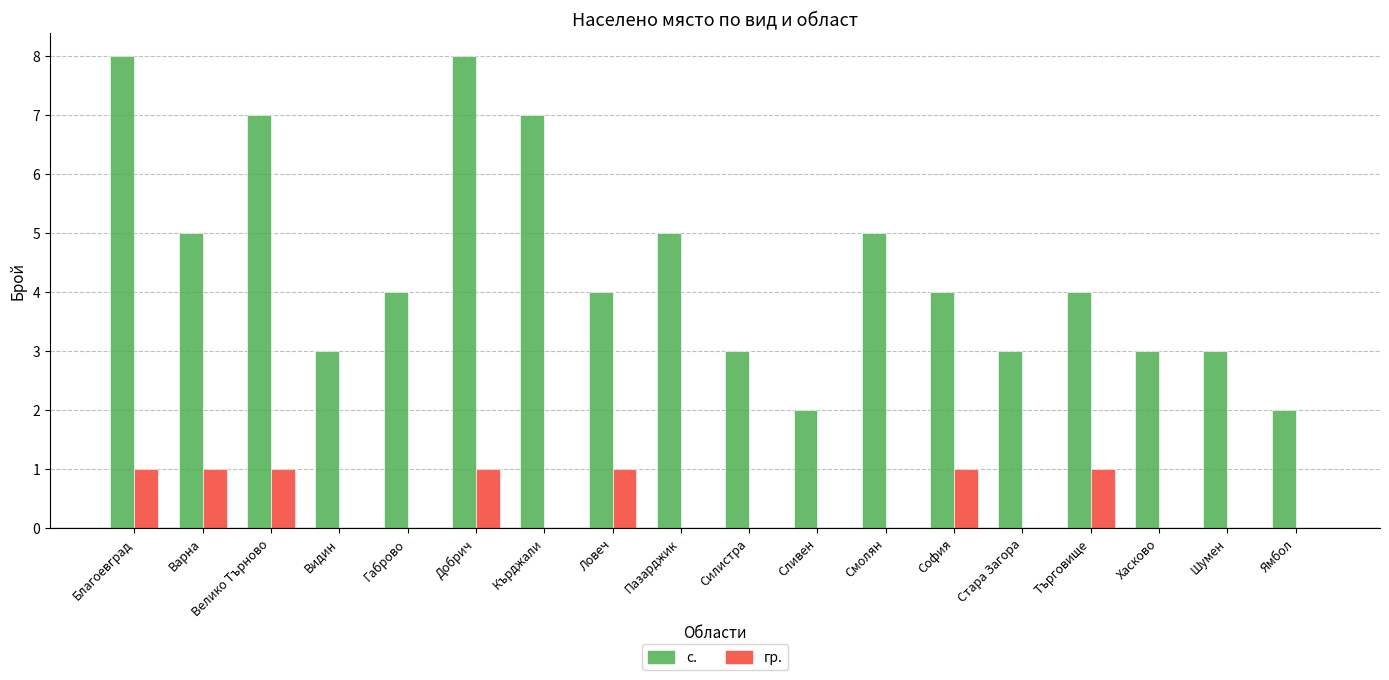

What is the highest value of the с. series?

8